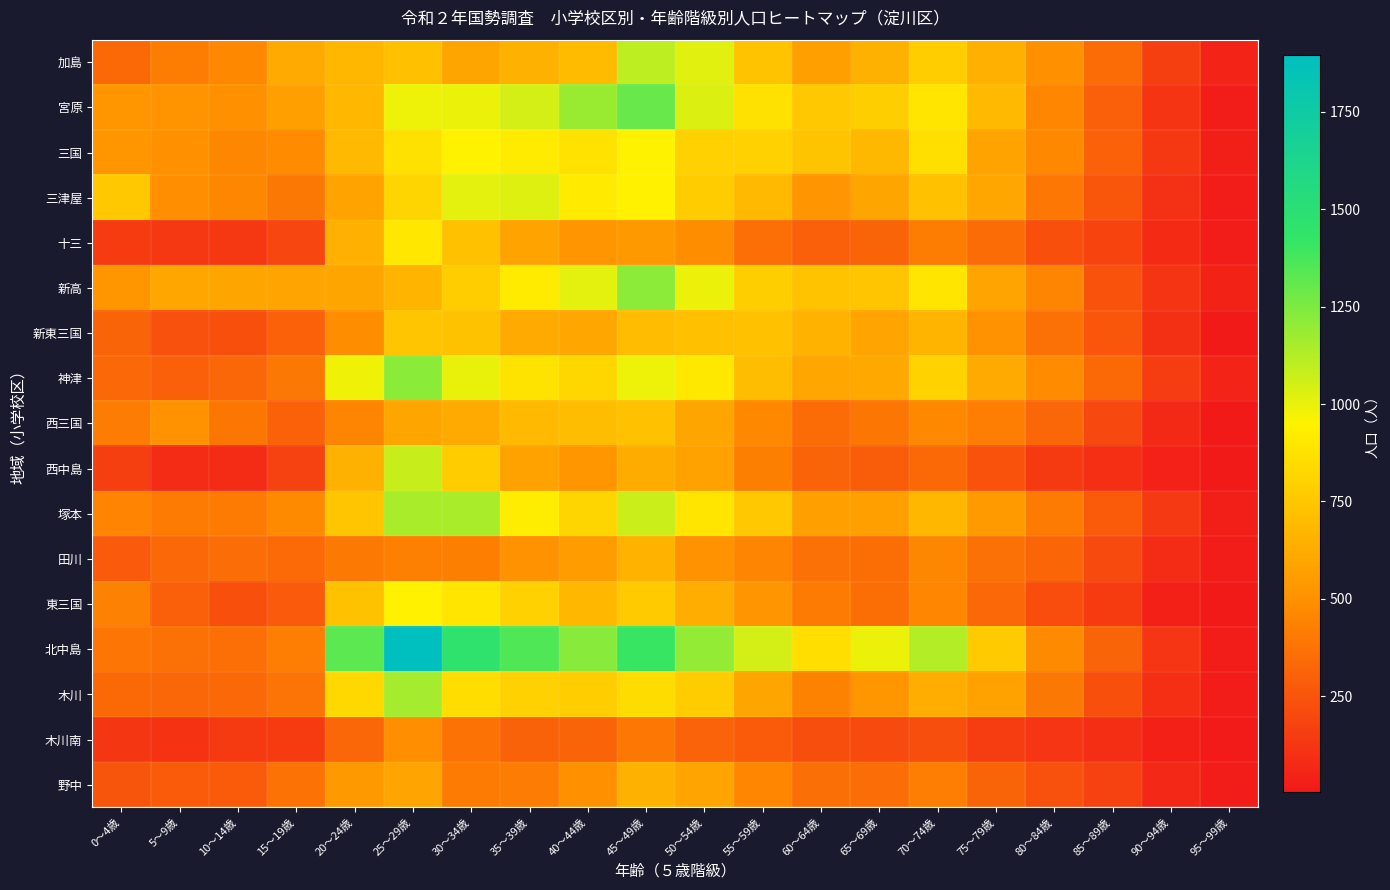

At how many categories does at least one series exceed 951?

10